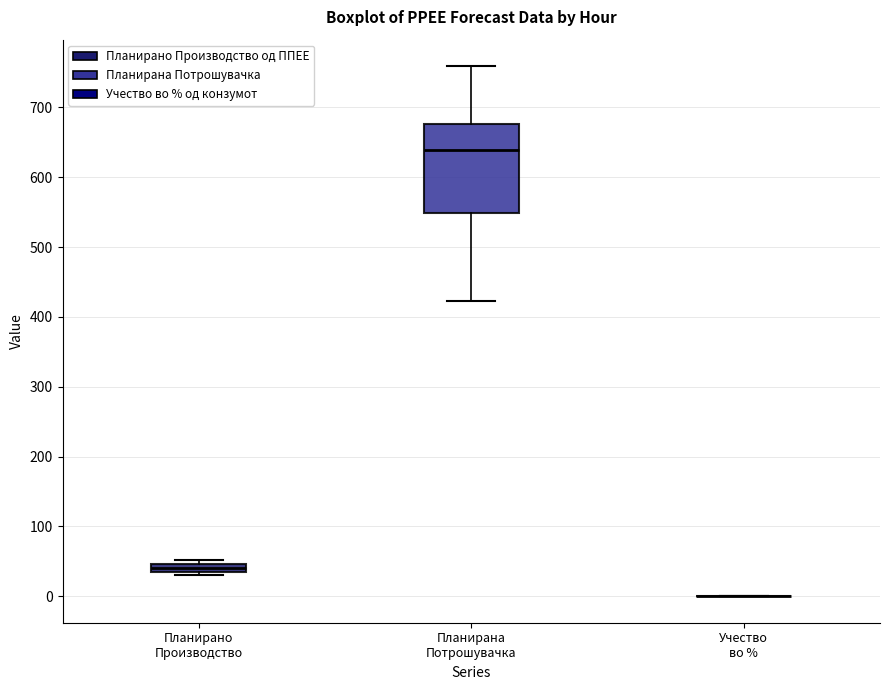

Where is the lower edge of the box for Планирано Производство on the y-axis? The values are not printed on the chart, so give them approximately, as read against the axis.

30